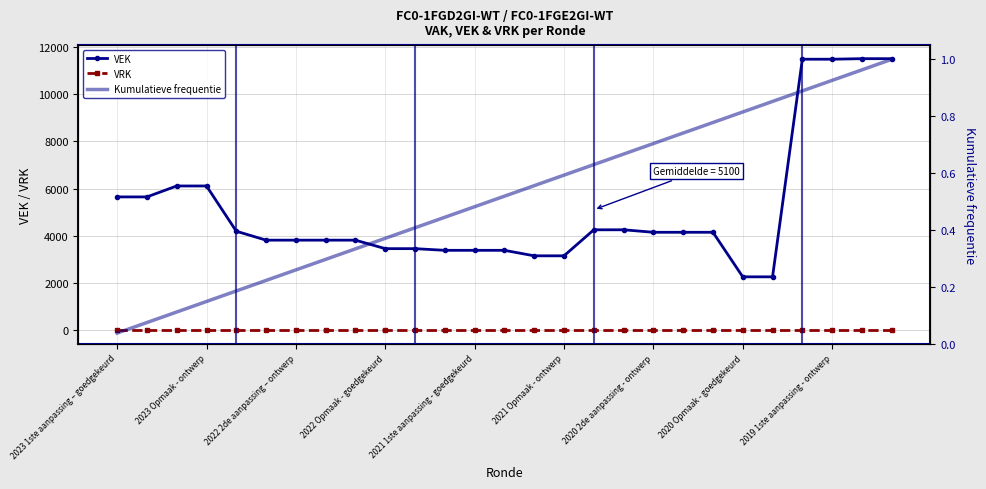

True or false: Kumulatieve frequentie and VRK intersect in this chart.

False